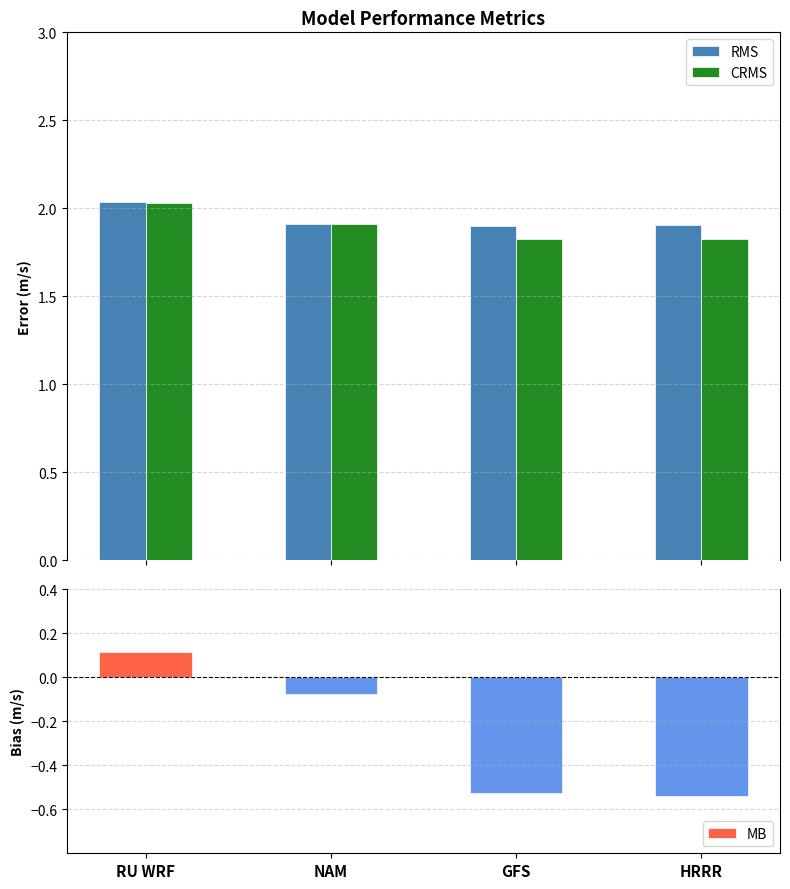

Reading left to right, extract all data points from this chart.

RMS: RU WRF=2.0	NAM=1.9	GFS=1.9	HRRR=1.9
CRMS: RU WRF=2.0	NAM=1.9	GFS=1.8	HRRR=1.8
MB: RU WRF=0.1	NAM=-0.1	GFS=-0.5	HRRR=-0.5